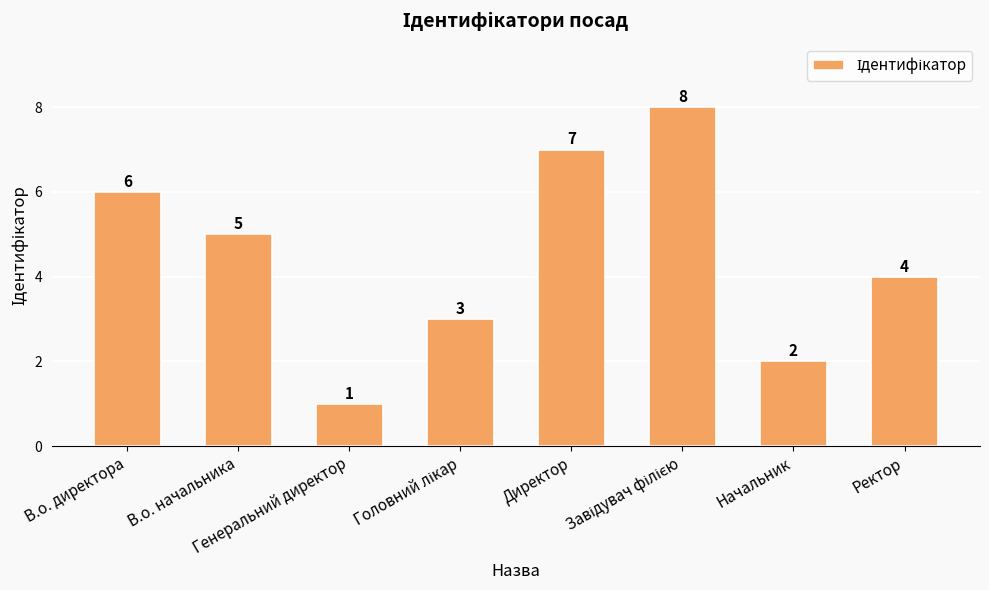

True or false: the data shows 6 at В.о. директора.

True